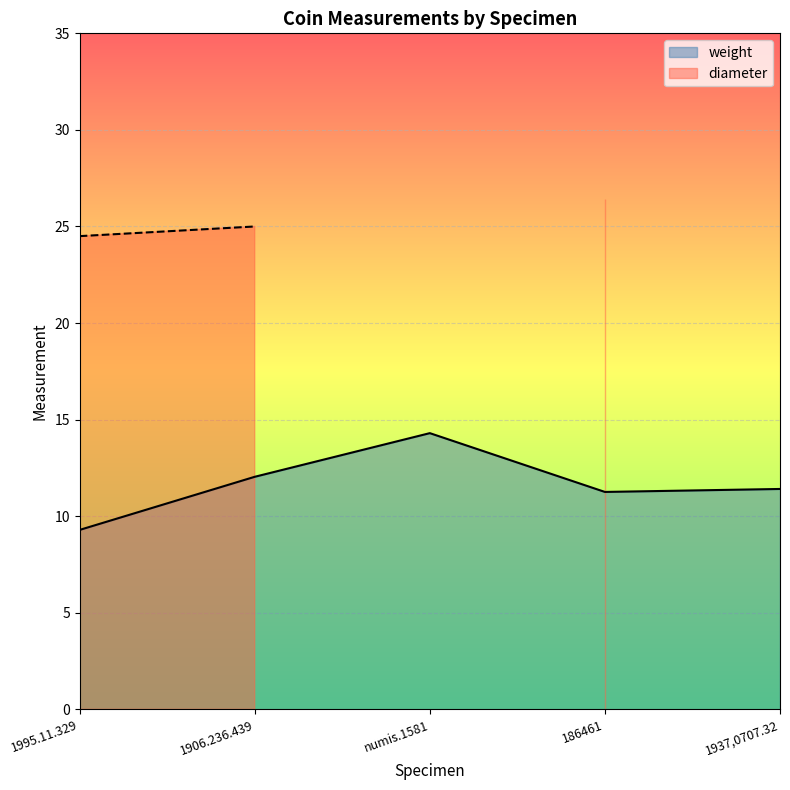

Which category has the highest value in the weight series?

numis.1581